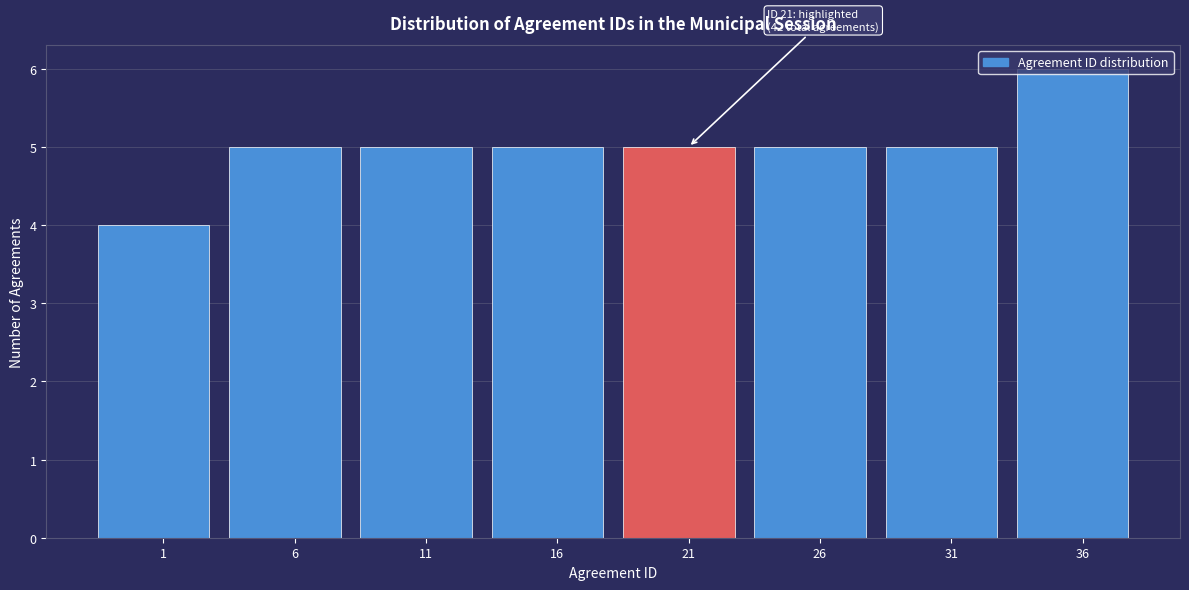

Approximately how many times larger is the value at 21 compared to 31?

1.0